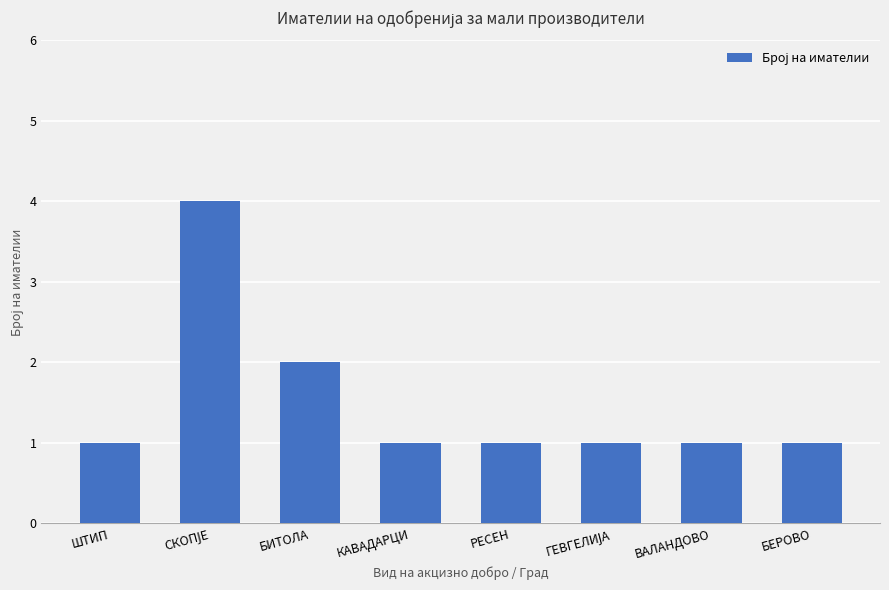

What is the change in value from БИТОЛА to РЕСЕН?

-1